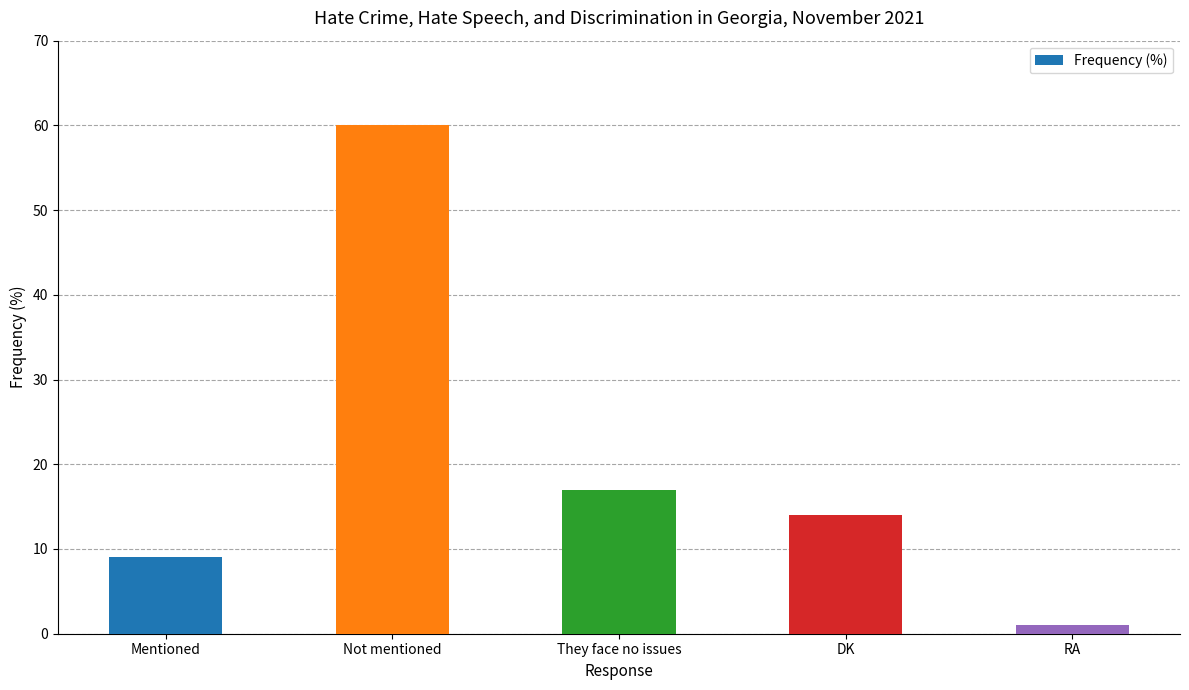

What is the sum of all values?

101